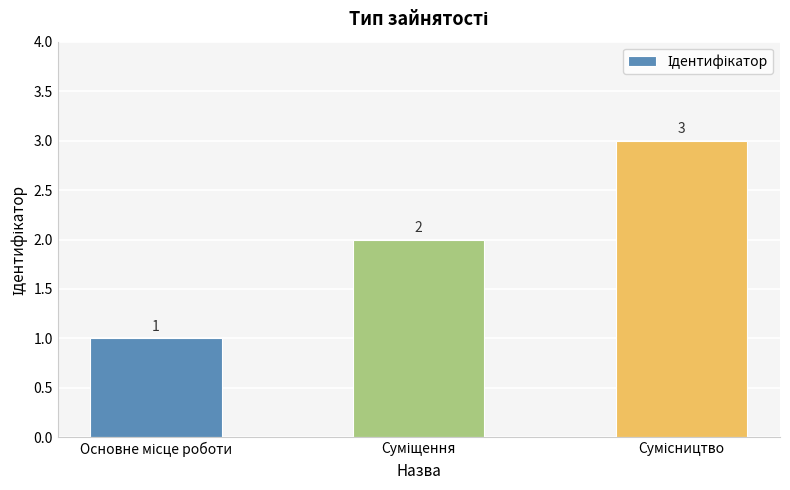

How many bars are there in total?

3